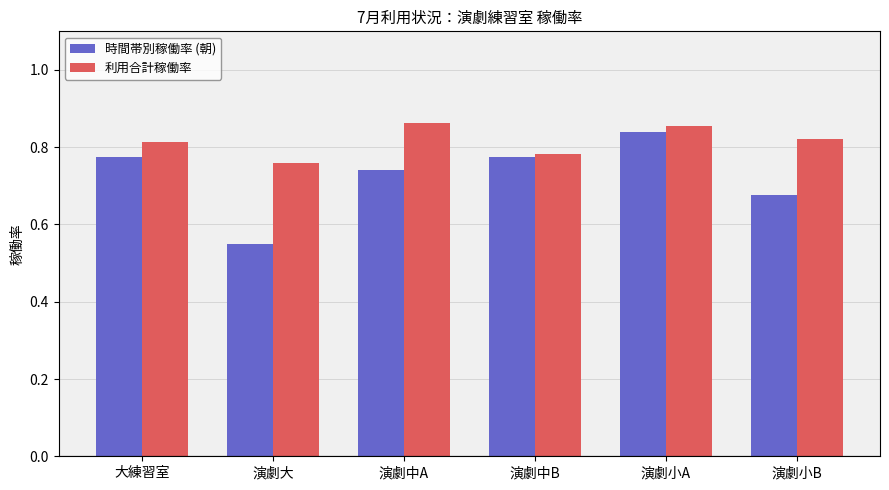

How many groups of bars are there?

6